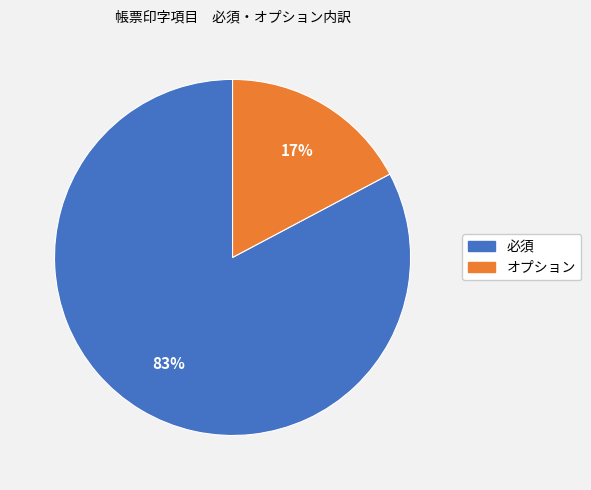

Between オプション and 必須, which is larger?

必須